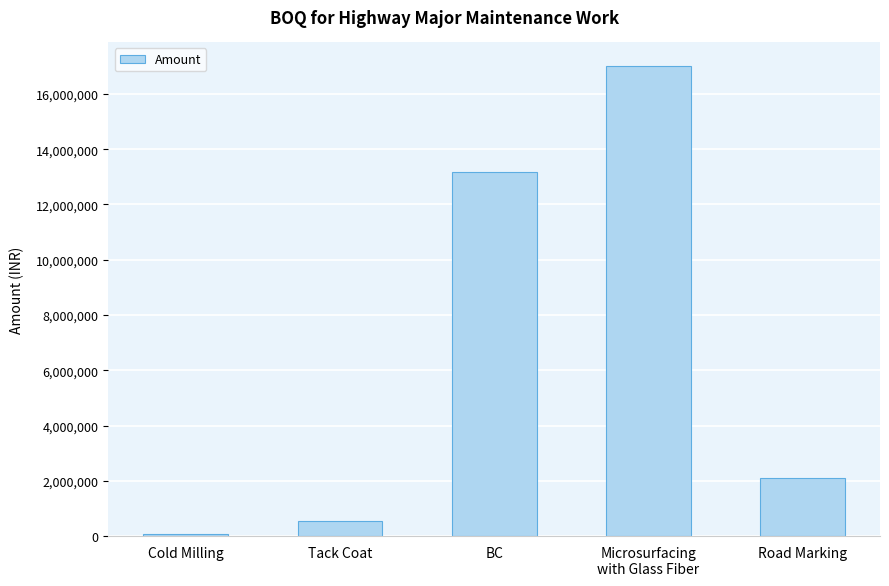

What position from the right is Road Marking?

1